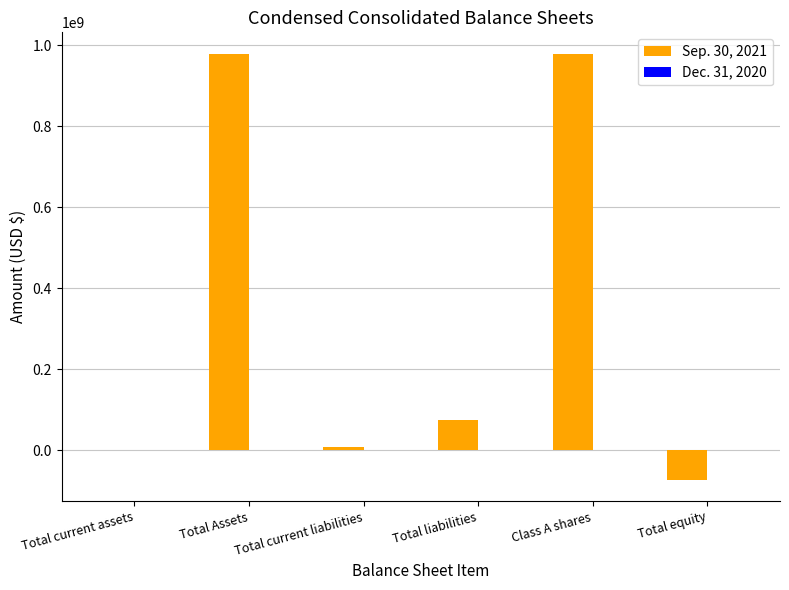

The value of Sep. 30, 2021 at Total Assets is 978936543. True or false?

True